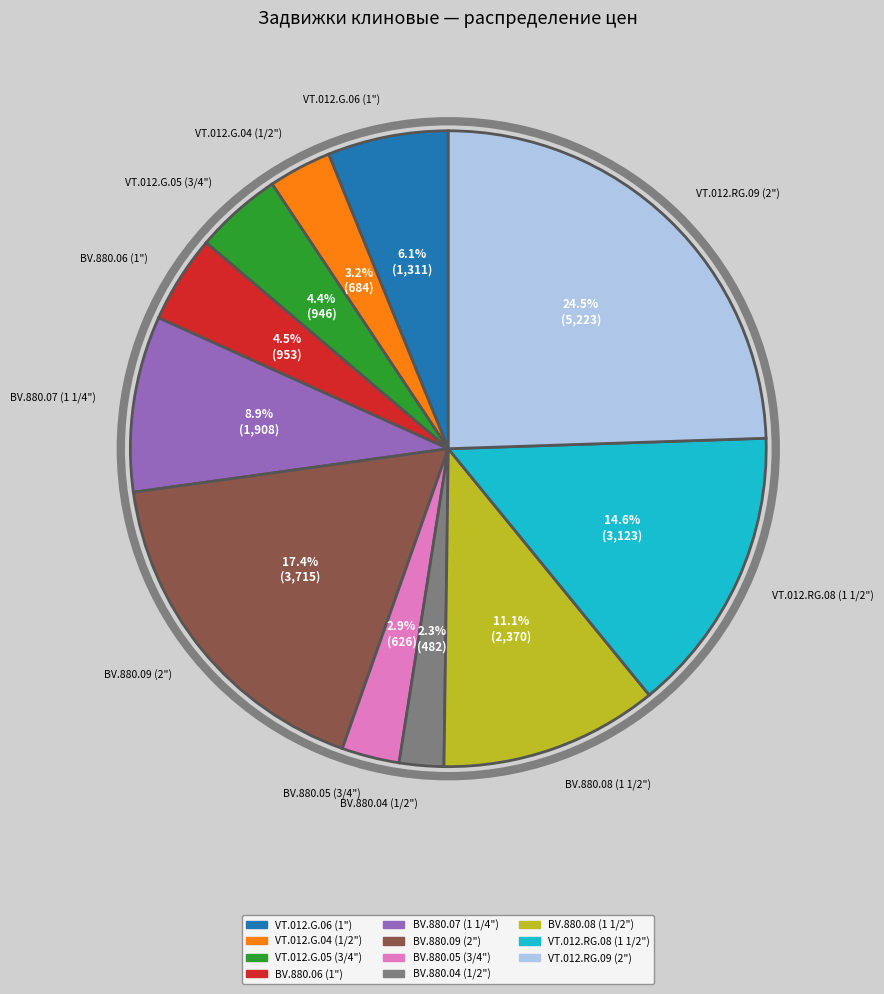

Combined, do BV.880.04 and BV.880.06 account for over 50%?

No